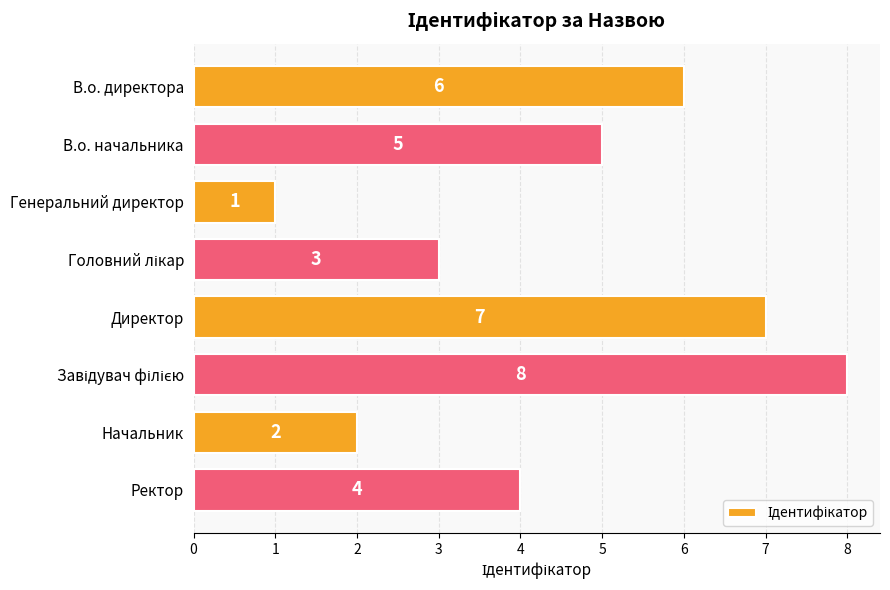

Reading top to bottom, extract all data points from this chart.

6	5	1	3	7	8	2	4